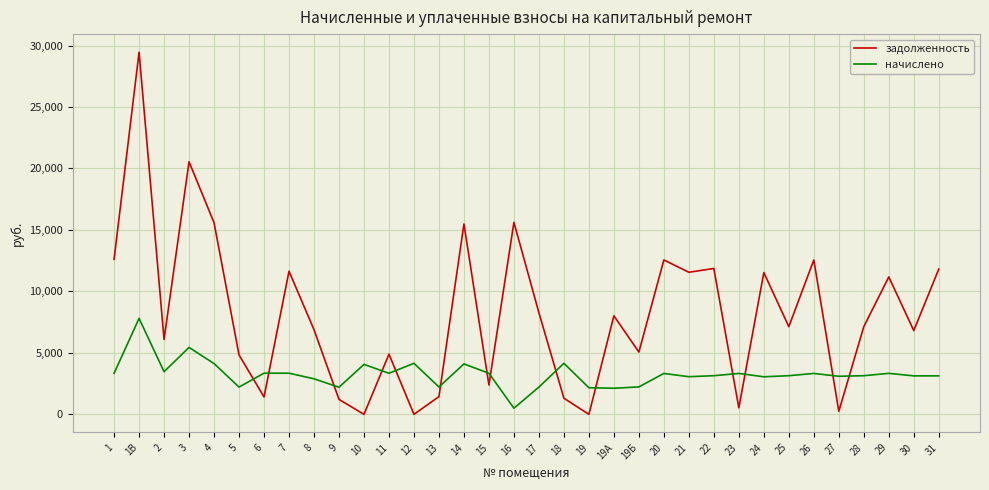

Which series has the largest total across all categories?

задолженность